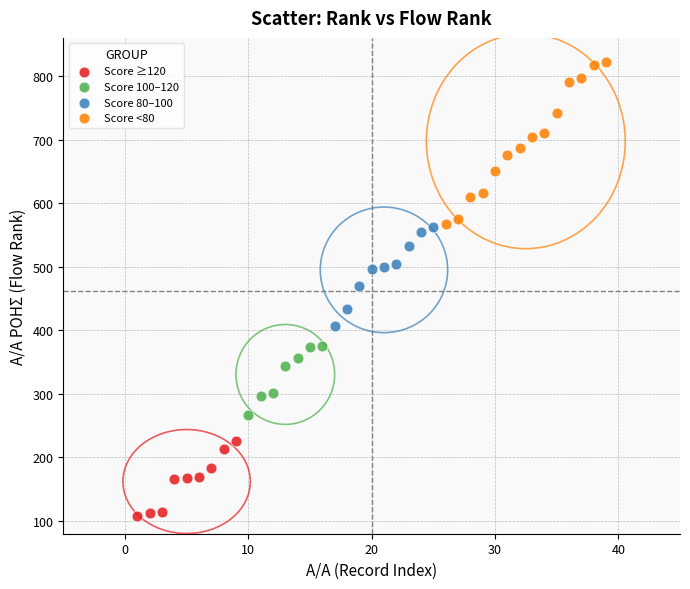

Which series has the widest spread of Y values?

Score <80